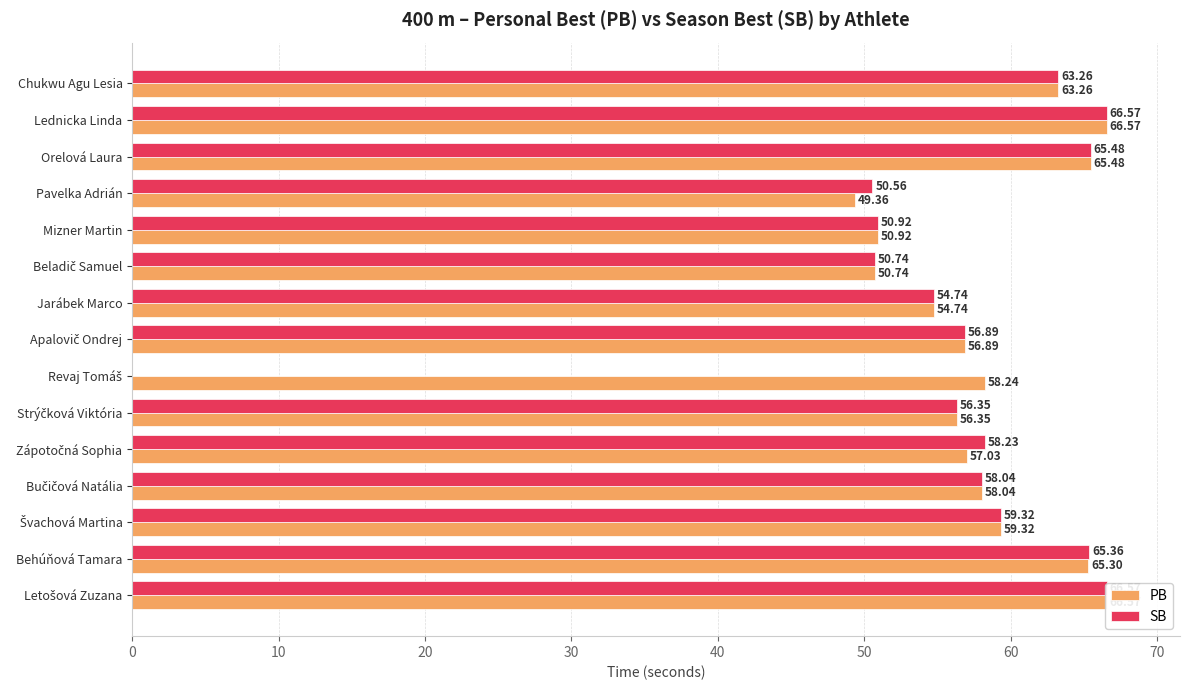

What is the average value of the PB series?

58.6